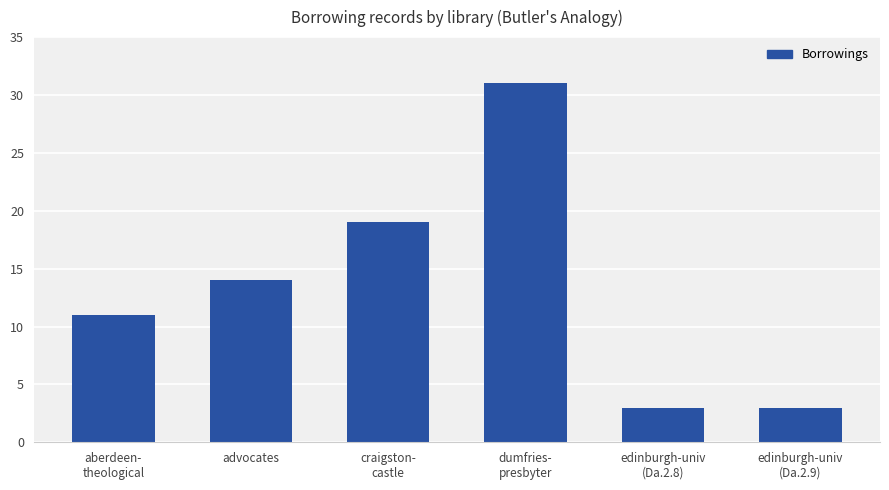

How many distinct data groups are displayed?

1